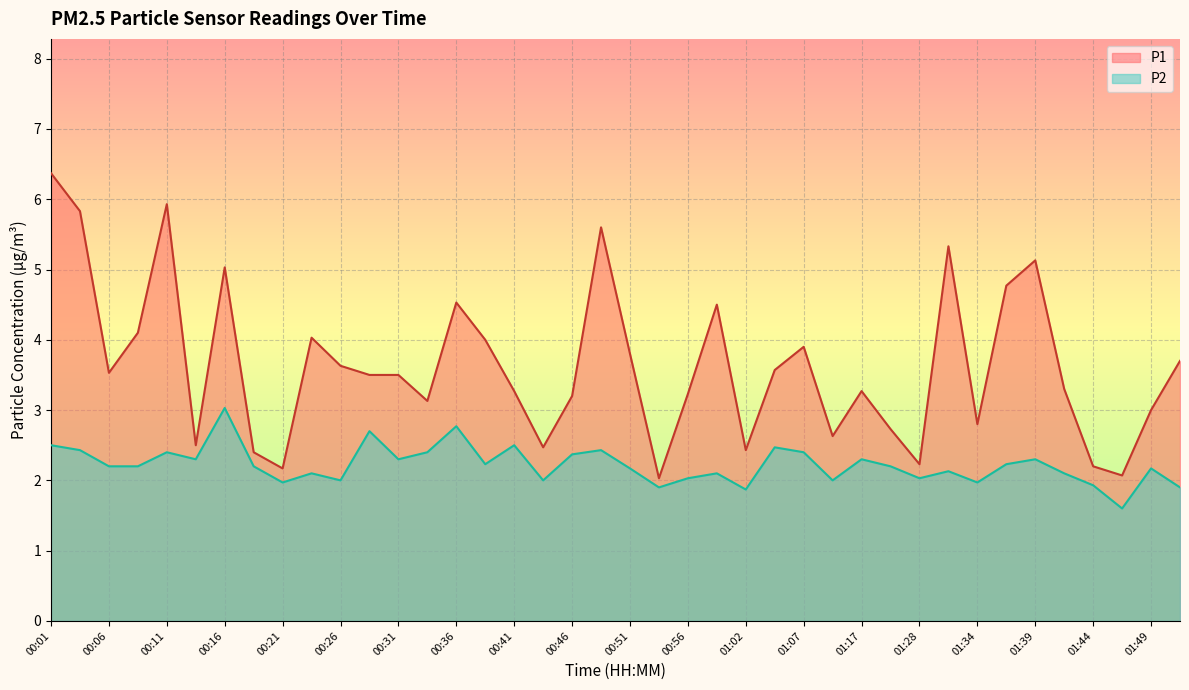

True or false: P2 has more than 1 interior local peaks.

True